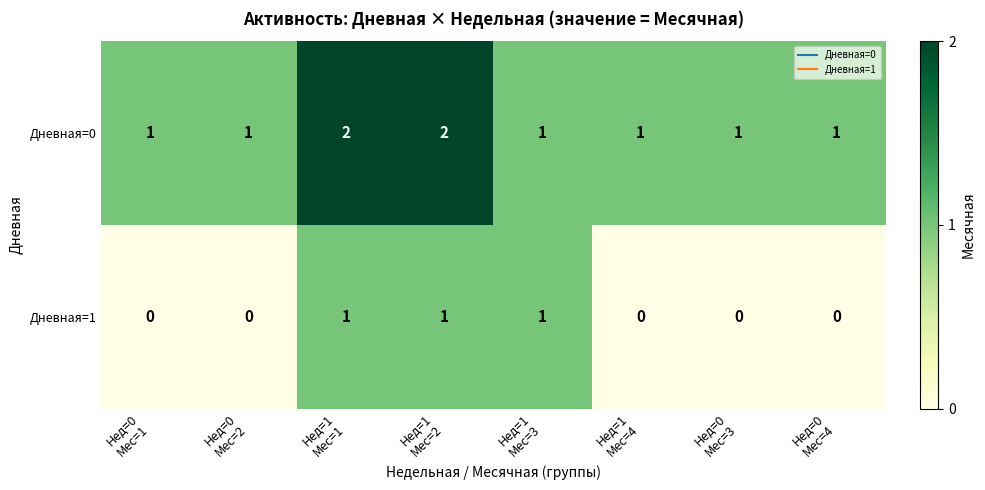

Which series has the largest total across all categories?

Дневная=0